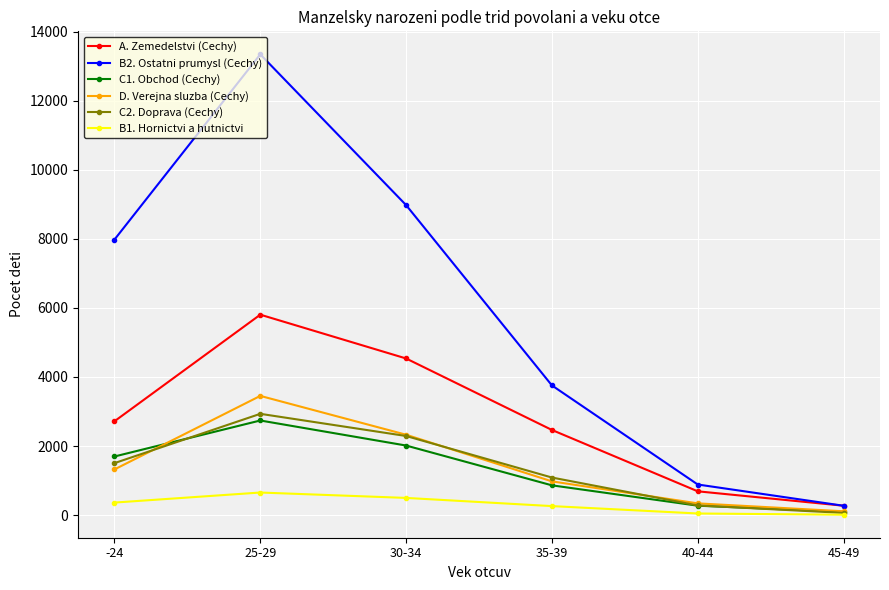

How many categories are shown in the chart?

6